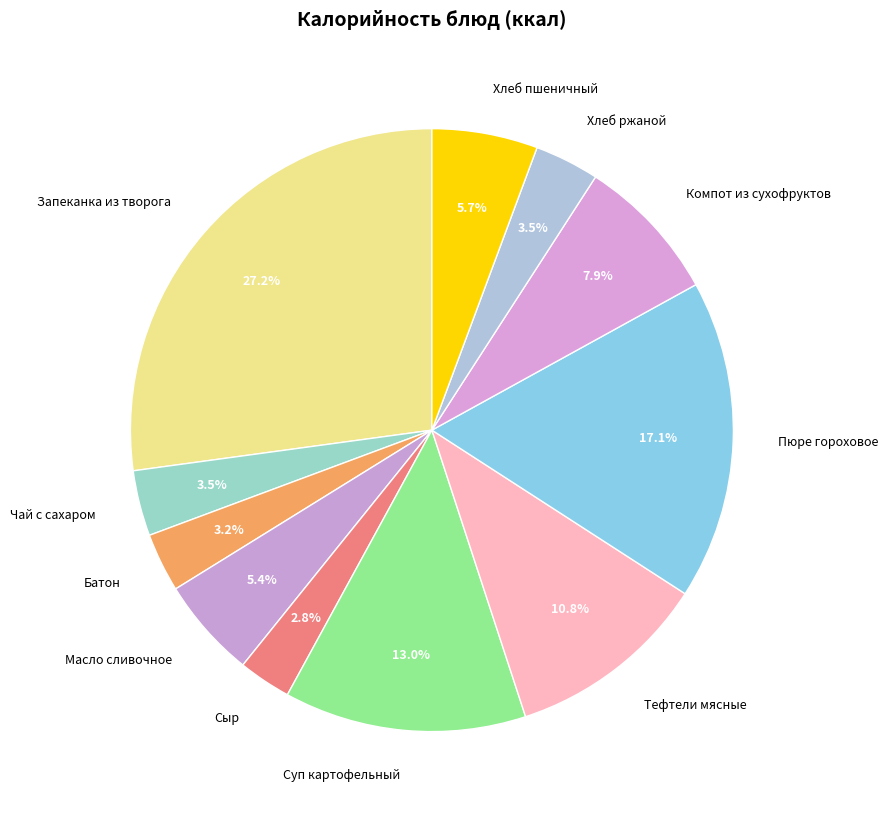

To the nearest percent, what percentage of the pie is Запеканка из творога?

27%